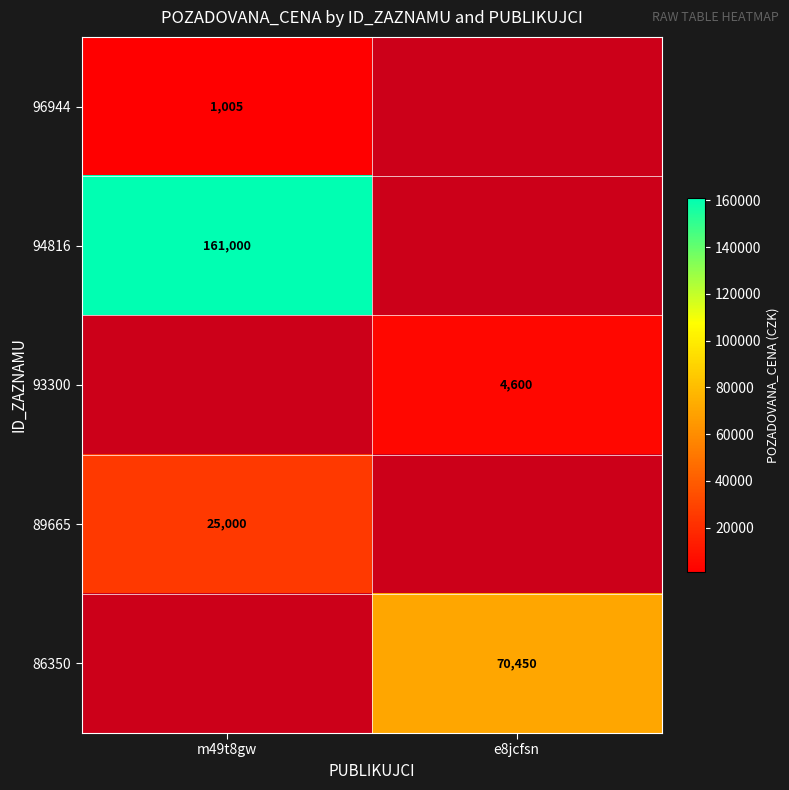

What is the minimum value shown in the chart?

1005.0